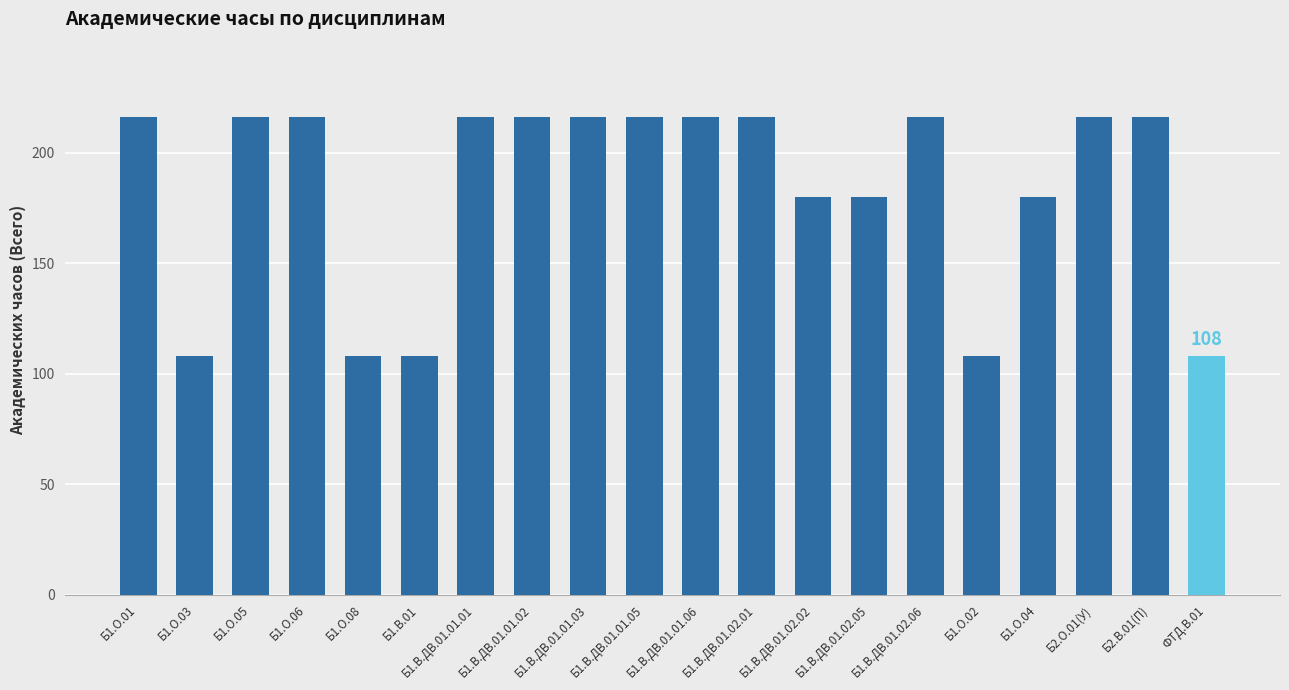

What is the greatest value displayed?

216